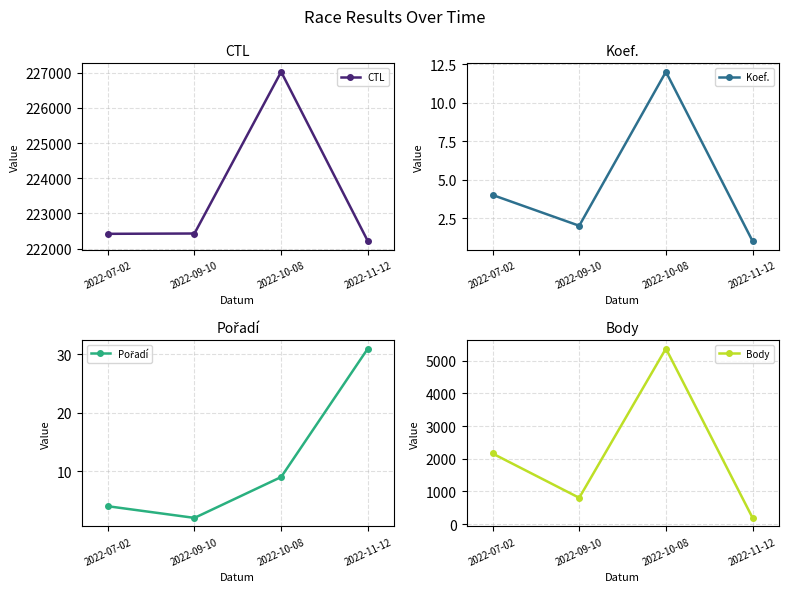

Where is the first local minimum for Koef.?

2022-09-10